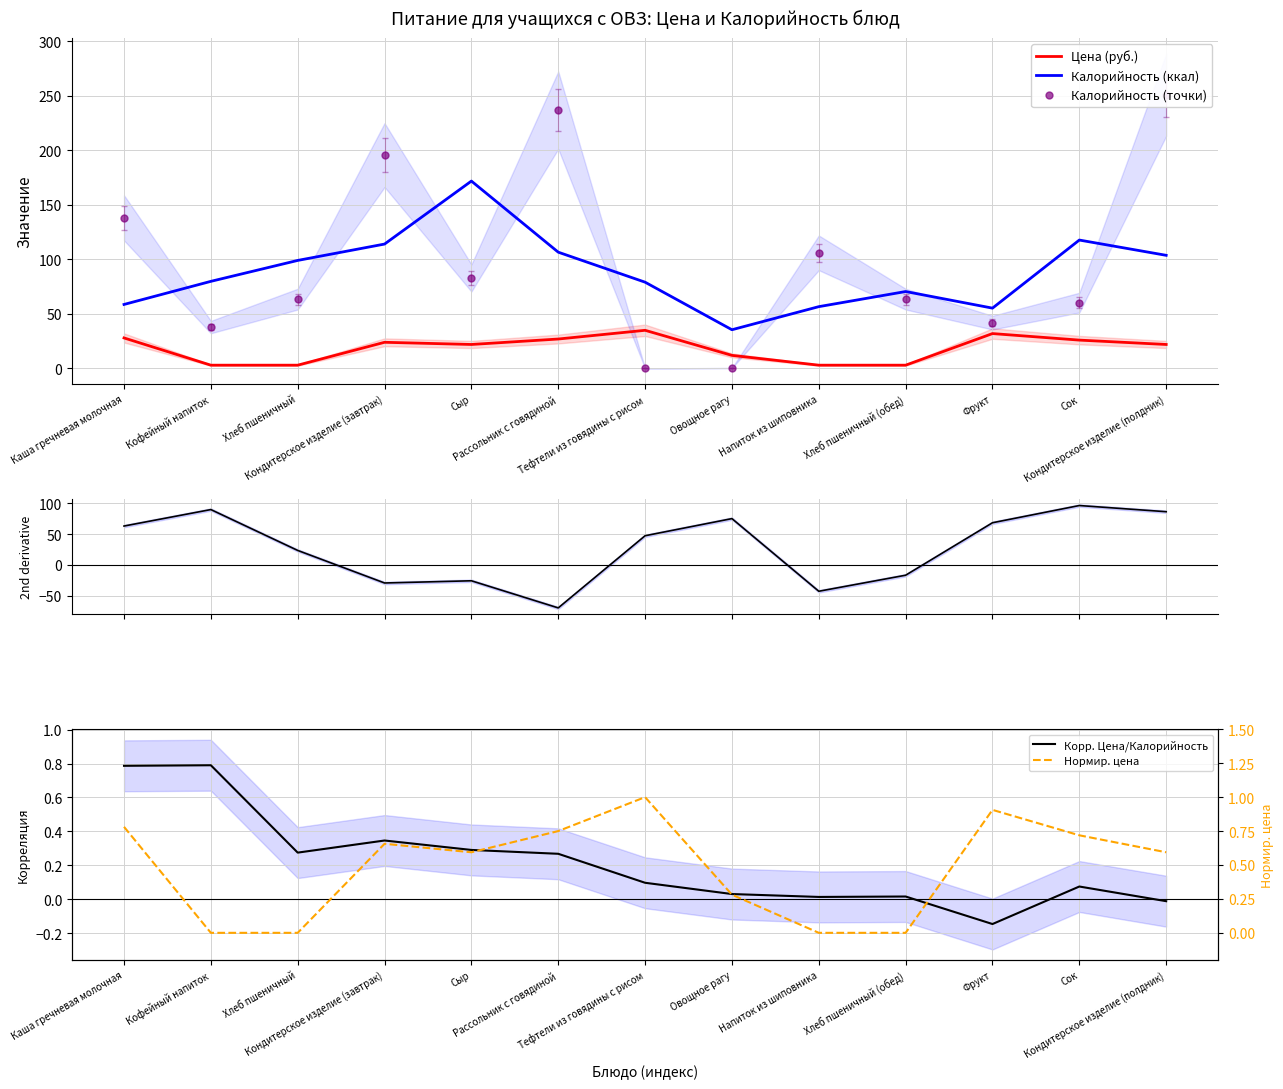

True or false: Нормир. цена and Калорийность (ккал) intersect in this chart.

False